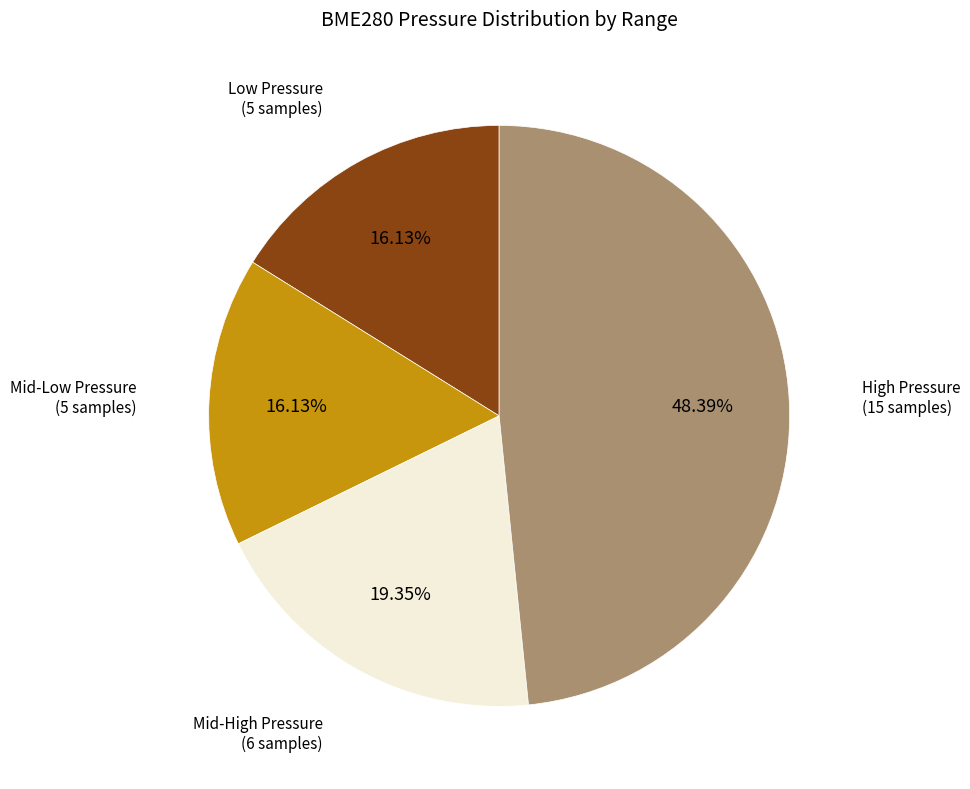

Does any single category account for the majority?

No